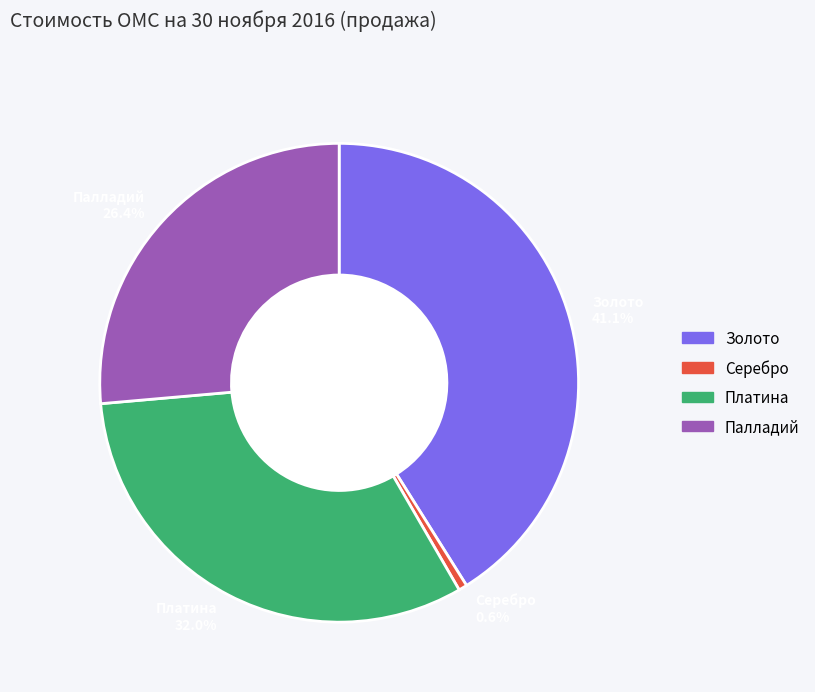

Count the number of slices in the pie.

4